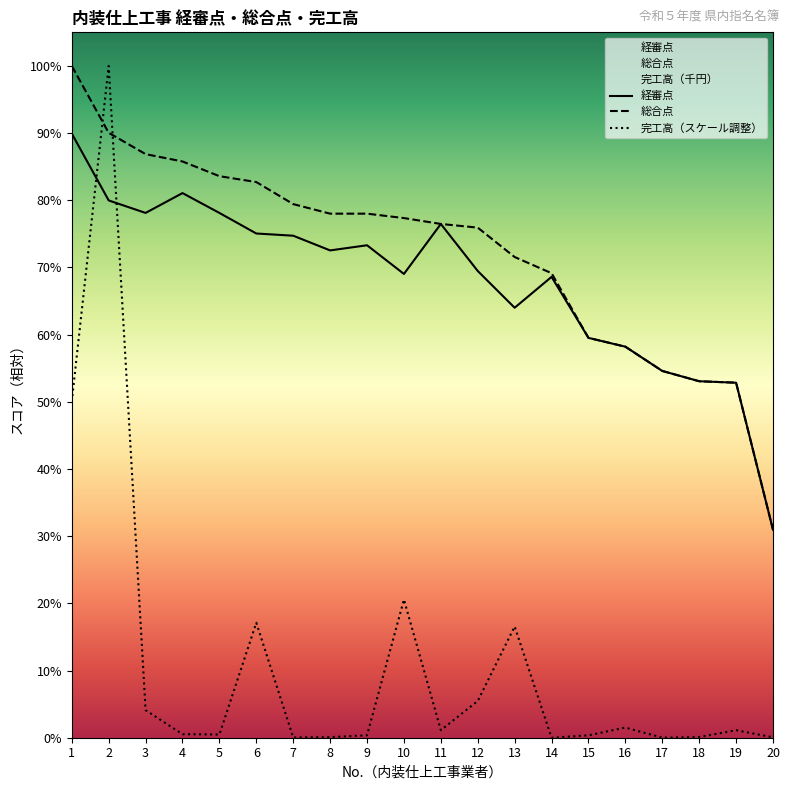

Does the chart display data point markers on the line(s)?

No